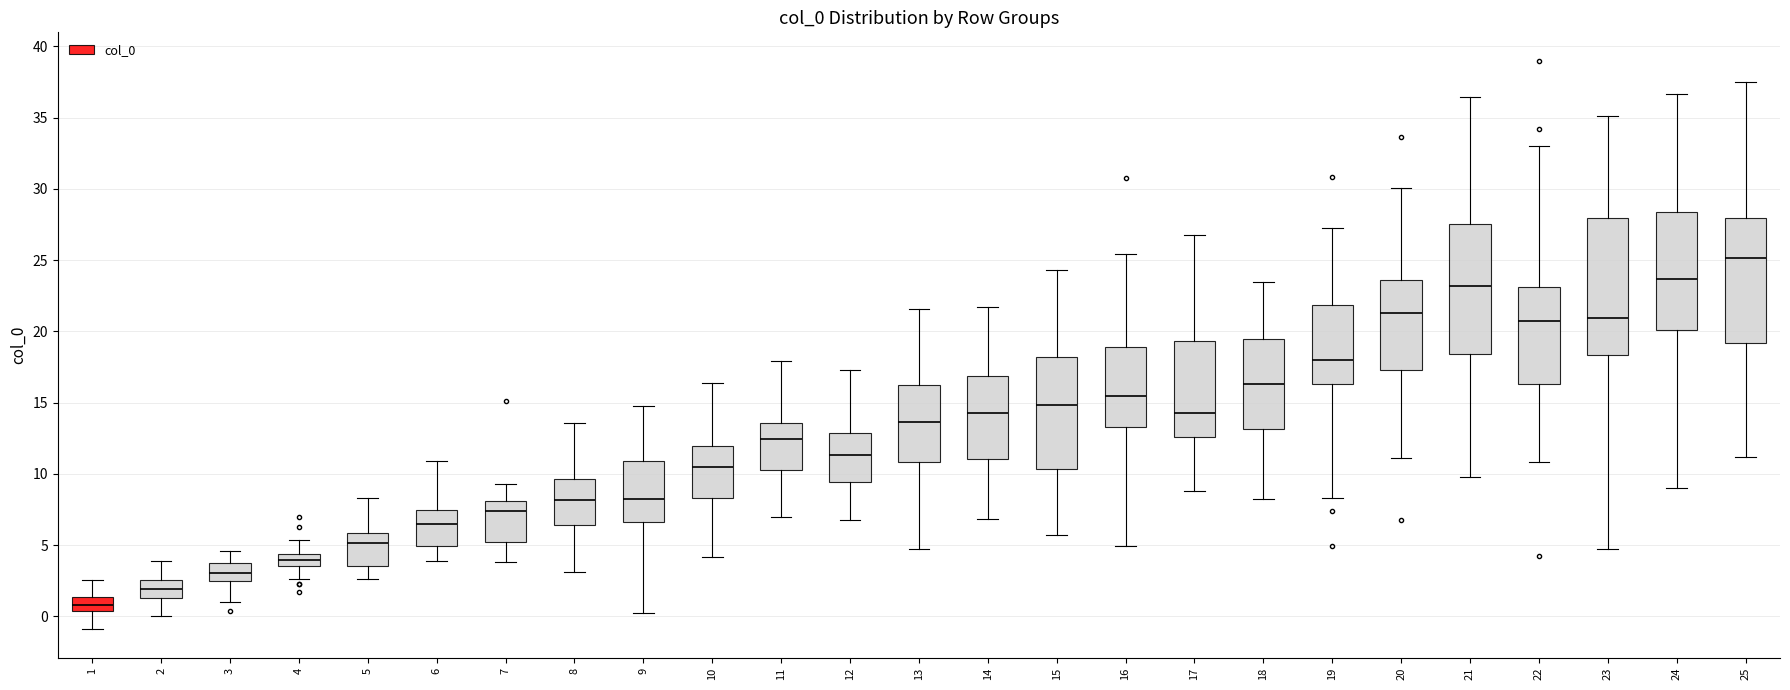

Reading left to right, transcribe this box plot: for each box, give where its median line is, the range the box spans, and where its two whiskers end, as read against the y-axis. The values are not printed on the chart, so give them approximately, as read against the axis.

1: median 1.0, box 0.5 to 1.5, whiskers -1.0 to 2.5
2: median 2.0, box 1.5 to 2.5, whiskers 0.0 to 4.0
3: median 3.0, box 2.5 to 3.5, whiskers 1.0 to 4.5
4: median 4.0, box 3.5 to 4.5, whiskers 2.5 to 5.5
5: median 5.0, box 3.5 to 6.0, whiskers 2.5 to 8.5
6: median 6.5, box 5.0 to 7.5, whiskers 4.0 to 11.0
7: median 7.5, box 5.0 to 8.0, whiskers 4.0 to 9.5
8: median 8.0, box 6.5 to 9.5, whiskers 3.0 to 13.5
9: median 8.0, box 6.5 to 11.0, whiskers 0.0 to 14.5
10: median 10.5, box 8.5 to 12.0, whiskers 4.0 to 16.5
11: median 12.5, box 10.5 to 13.5, whiskers 7.0 to 18.0
12: median 11.5, box 9.5 to 13.0, whiskers 7.0 to 17.5
13: median 13.5, box 11.0 to 16.0, whiskers 4.5 to 21.5
14: median 14.0, box 11.0 to 17.0, whiskers 7.0 to 21.5
15: median 15.0, box 10.5 to 18.0, whiskers 5.5 to 24.5
16: median 15.5, box 13.5 to 19.0, whiskers 5.0 to 25.5
17: median 14.0, box 12.5 to 19.5, whiskers 9.0 to 26.5
18: median 16.5, box 13.0 to 19.5, whiskers 8.5 to 23.5
19: median 18.0, box 16.5 to 22.0, whiskers 8.5 to 27.0
20: median 21.5, box 17.5 to 23.5, whiskers 11.0 to 30.0
21: median 23.0, box 18.5 to 27.5, whiskers 10.0 to 36.5
22: median 20.5, box 16.5 to 23.0, whiskers 11.0 to 33.0
23: median 21.0, box 18.5 to 28.0, whiskers 4.5 to 35.0
24: median 23.5, box 20.0 to 28.5, whiskers 9.0 to 36.5
25: median 25.0, box 19.0 to 28.0, whiskers 11.0 to 37.5